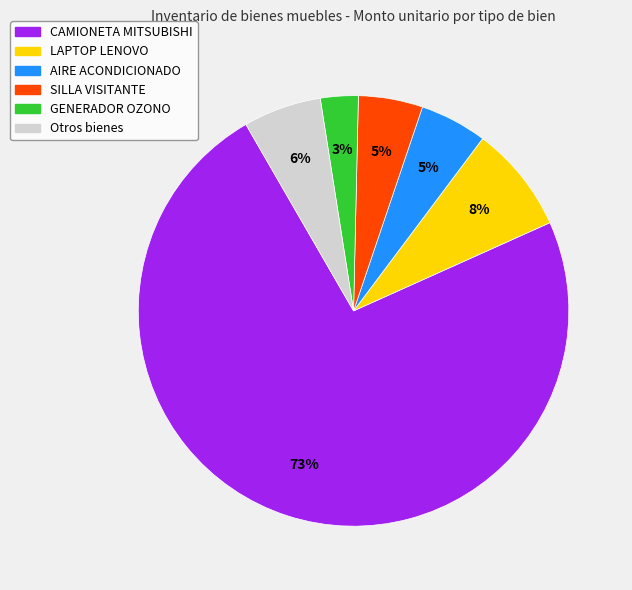

Is there any slice that represents more than half of the pie?

Yes